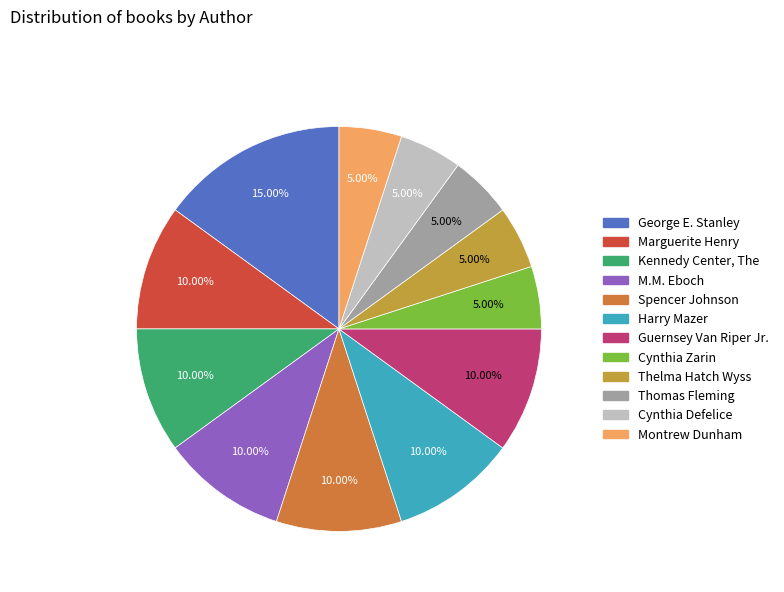

Do Kennedy Center, The and Harry Mazer together represent more than half of the pie?

No